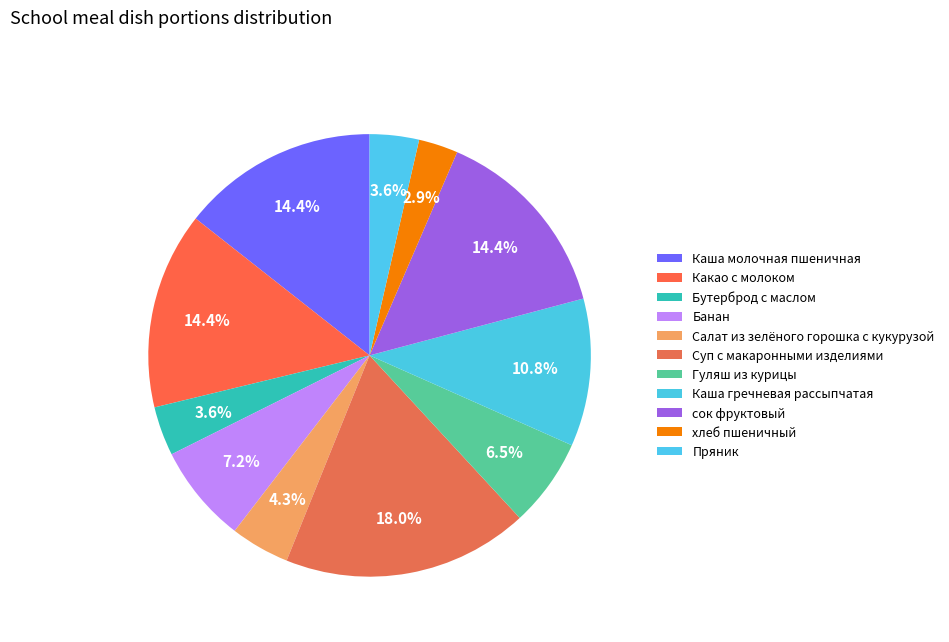

How many segments does this pie chart have?

11